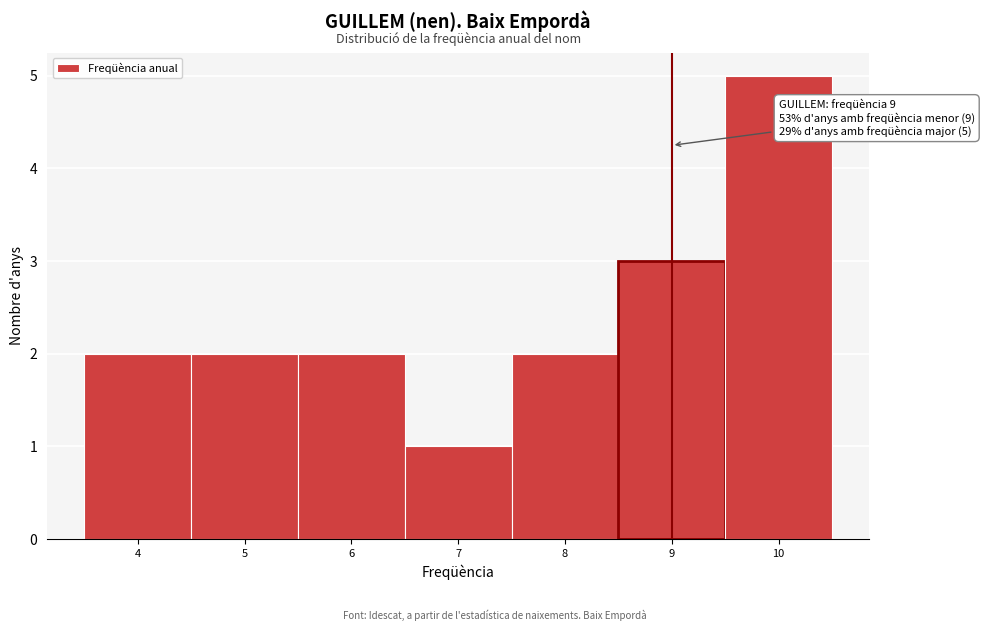

Which range on the x-axis has the tallest bar?

9.5 to 10.5